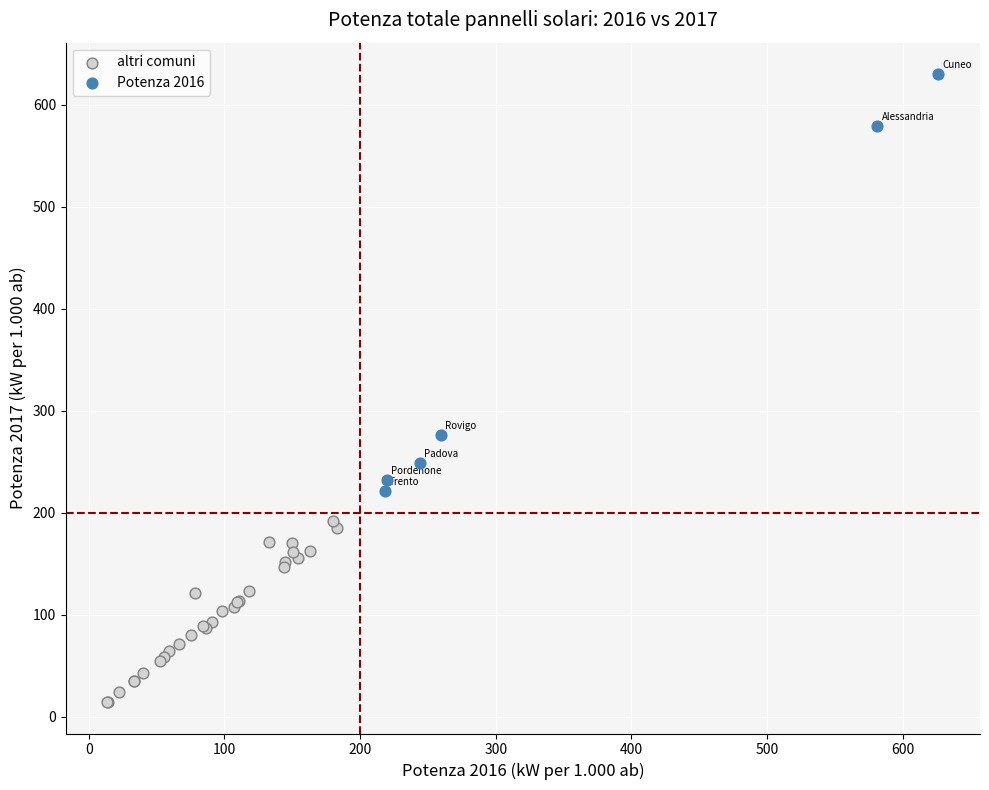

Which series has the largest Y range (max minus min)?

Potenza 2016